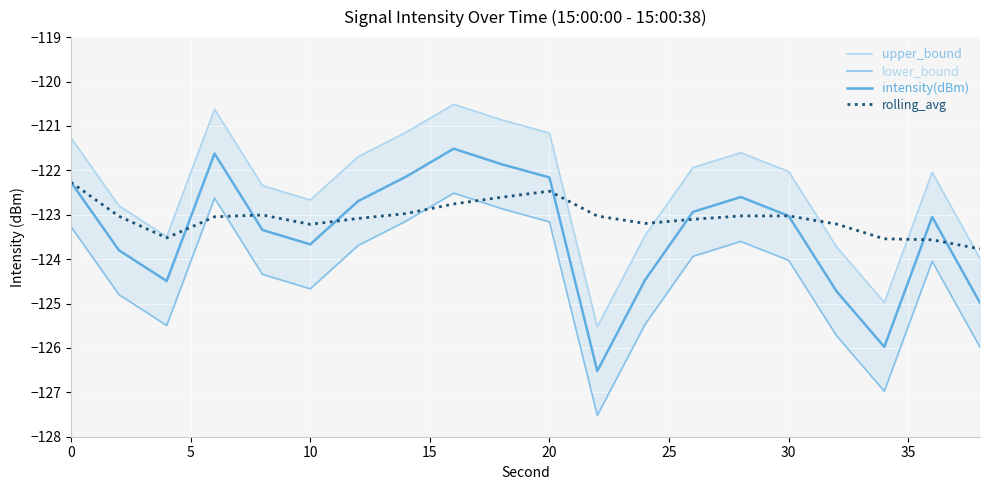

True or false: rolling_avg has more than 0 interior local peaks.

True